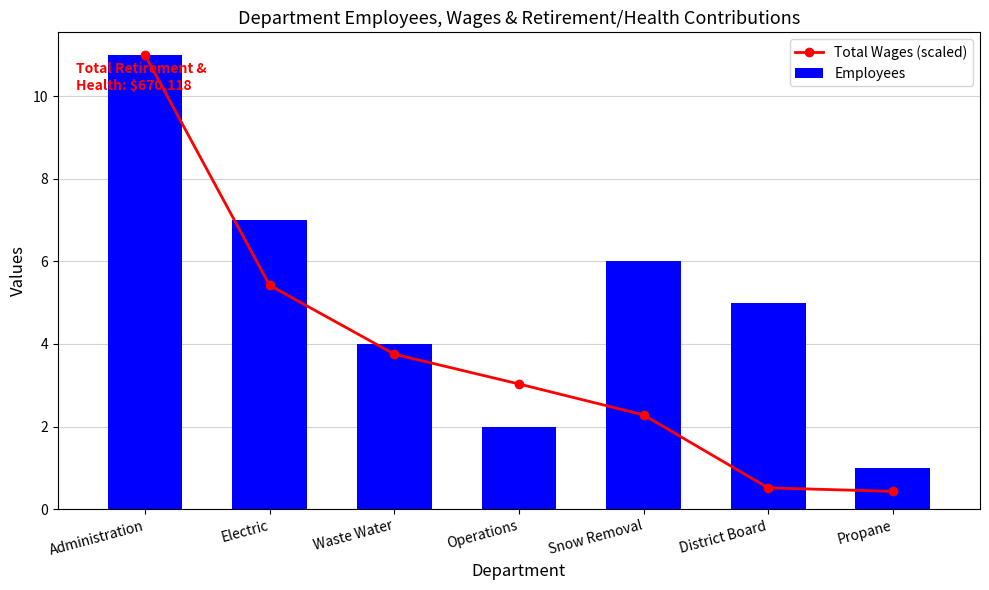

Which series changed the most between Administration and Waste Water?

Total Wages (scaled)